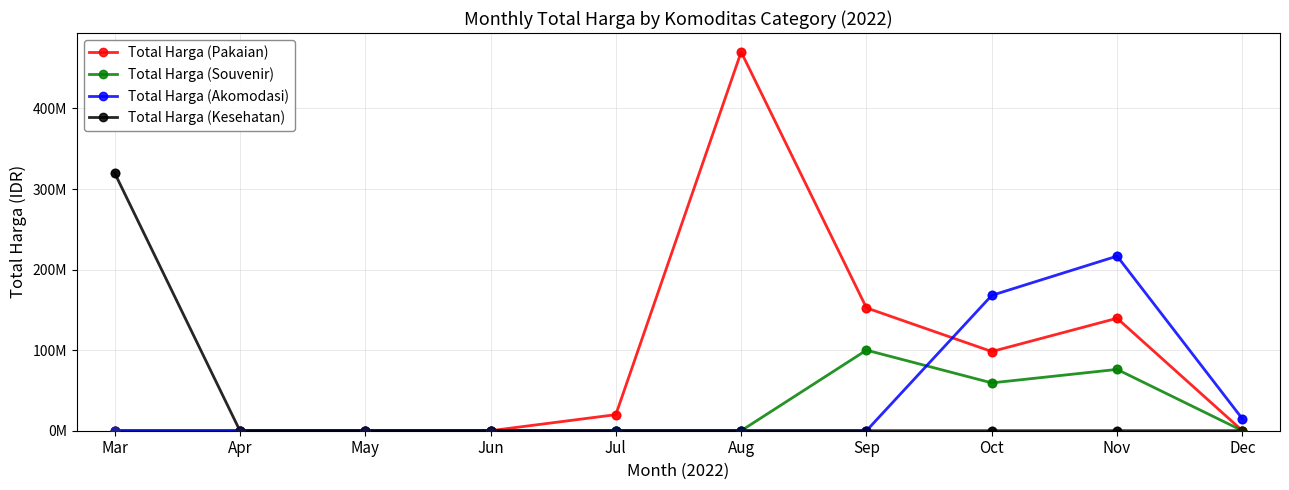

What are all the series names shown in the legend?

Total Harga (Pakaian), Total Harga (Souvenir), Total Harga (Akomodasi), Total Harga (Kesehatan)